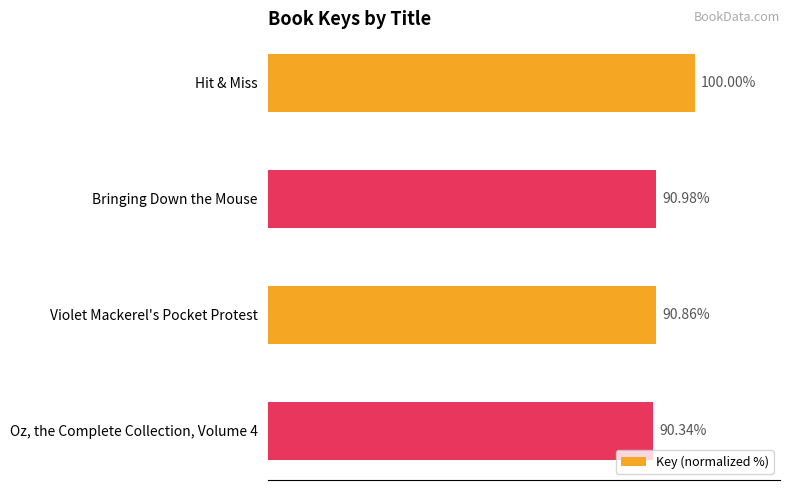

Does the chart contain any negative values?

No